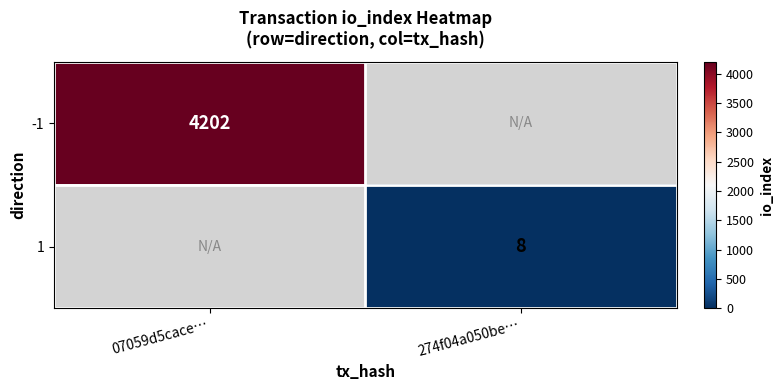

Between 274f04a050be… and 07059d5cace…, which is larger?

07059d5cace…